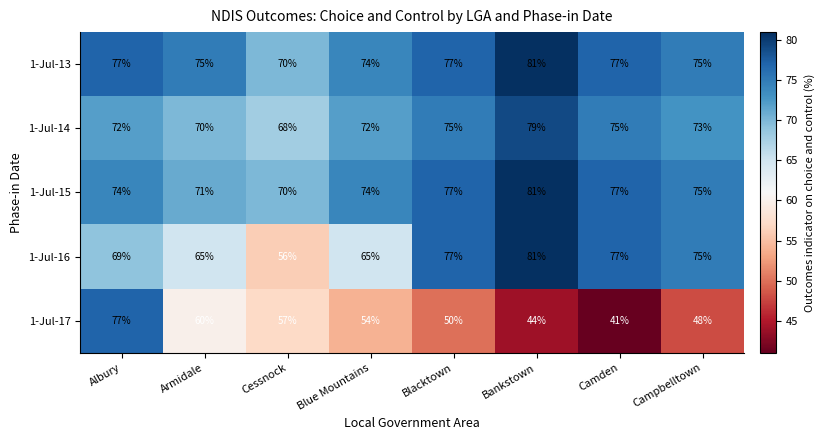

Which series has the largest total across all categories?

1-Jul-13